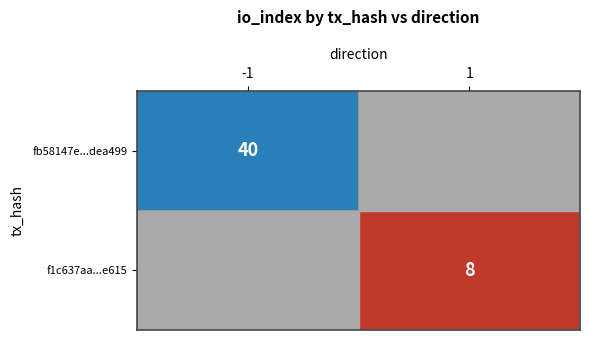

True or false: fb58147e...dea499 has a value of 40 at -1.

True